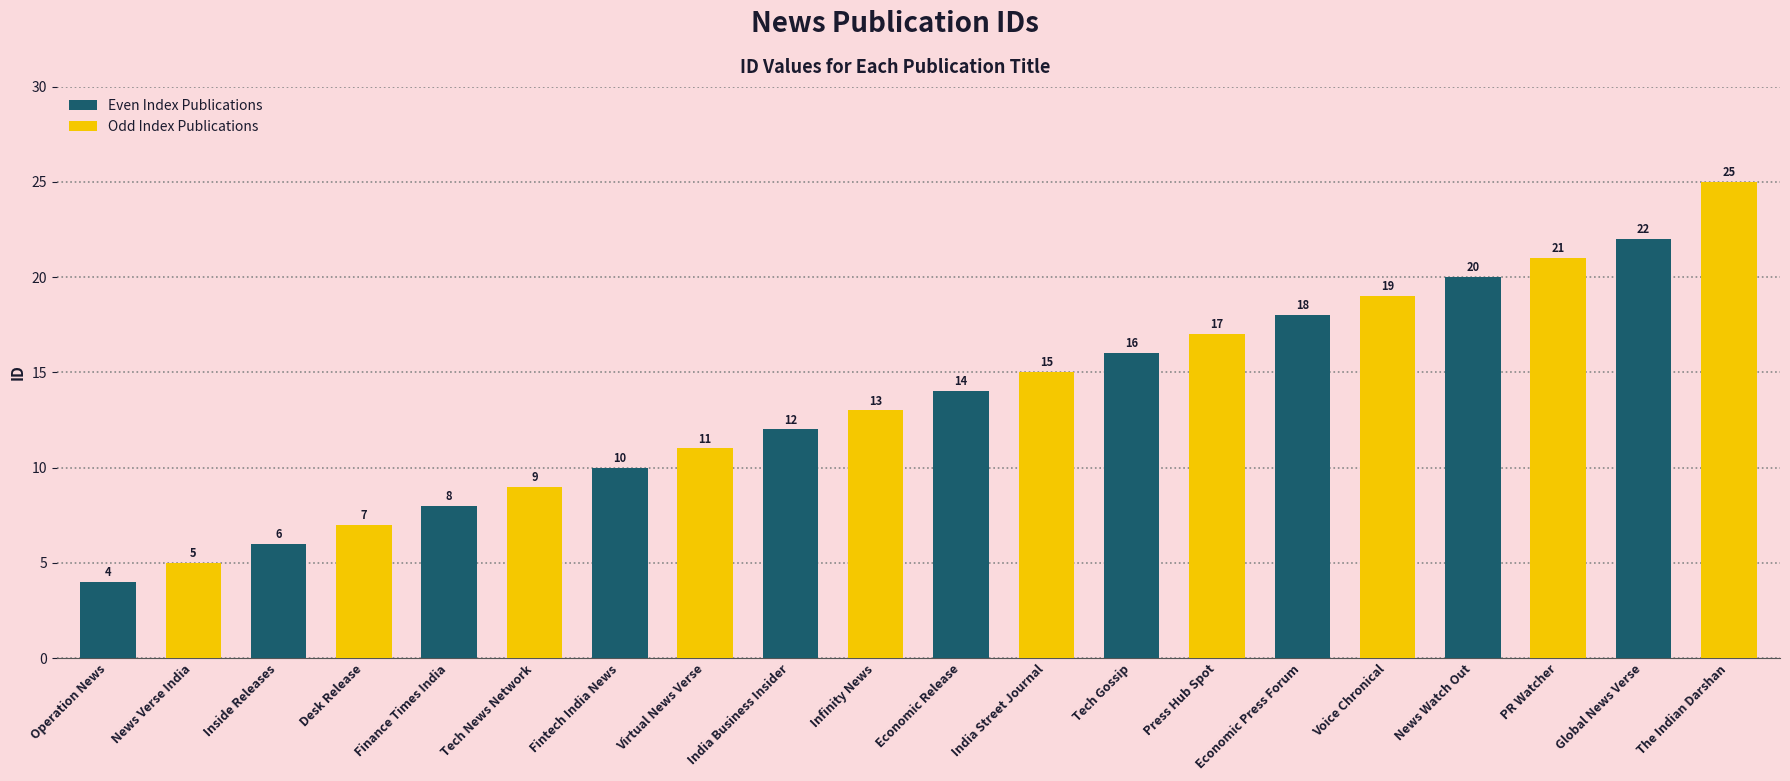

What is the change in value from Desk Release to Economic Release?

+7